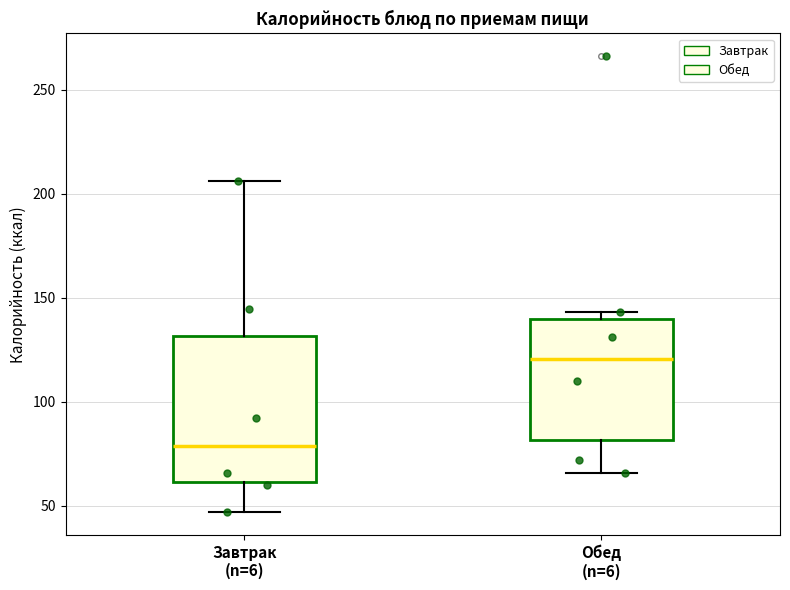

Reading left to right, read every box against the y-axis: the position of its median line, the range the box covers, and the ends of its whiskers. The values are not printed on the chart, so give them approximately, as read against the axis.

Завтрак (n=6): median 80, box 60 to 130, whiskers 45 to 205
Обед (n=6): median 120, box 80 to 140, whiskers 65 to 145